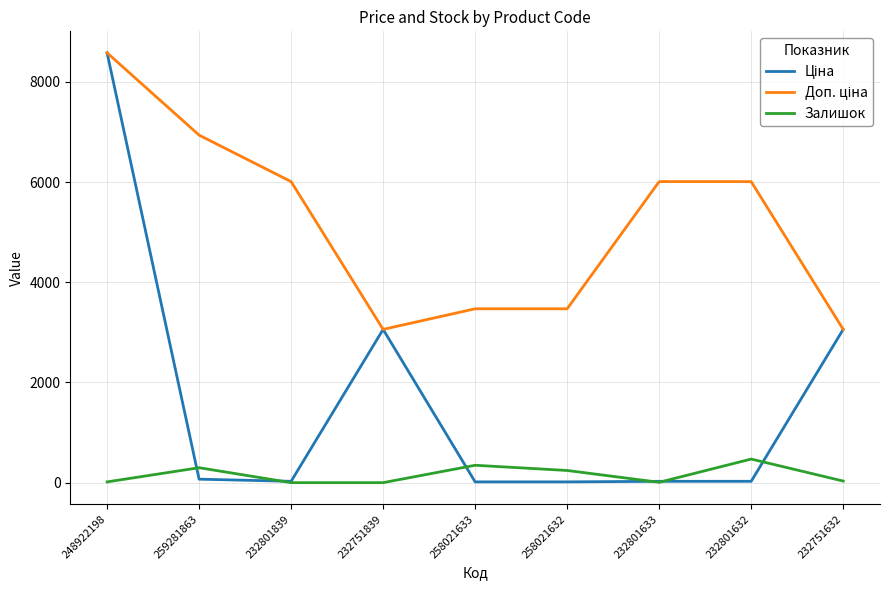

Which label corresponds to the largest value in the chart?

248922198